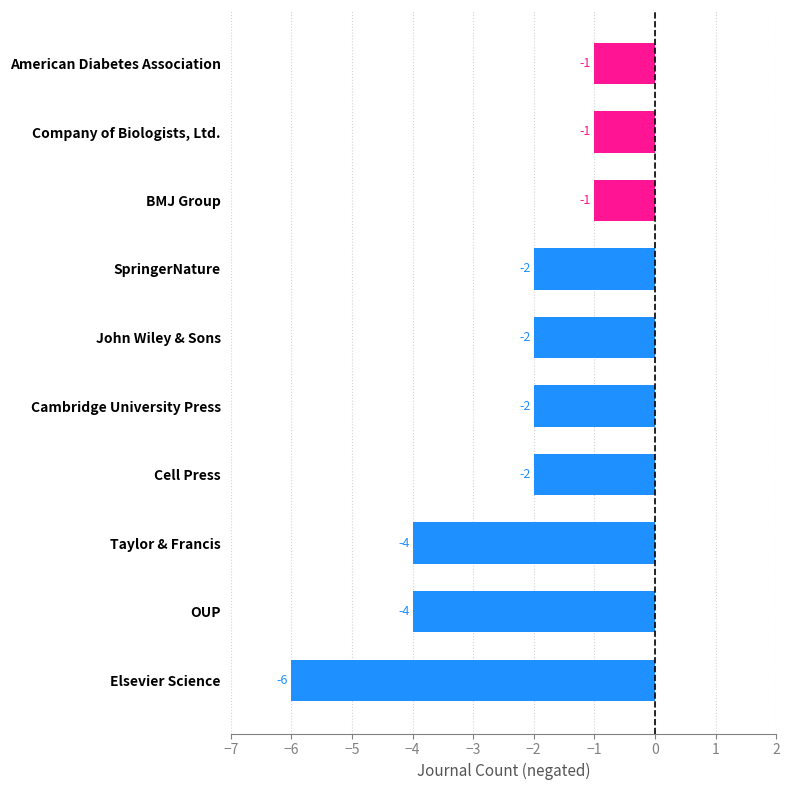

True or false: the data shows -1 at John Wiley & Sons.

False